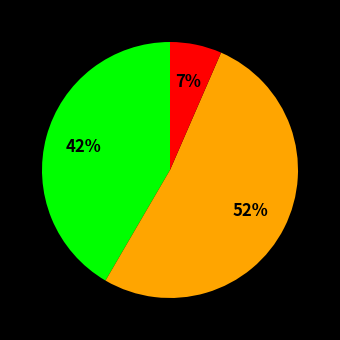

Does any single category account for the majority?

Yes